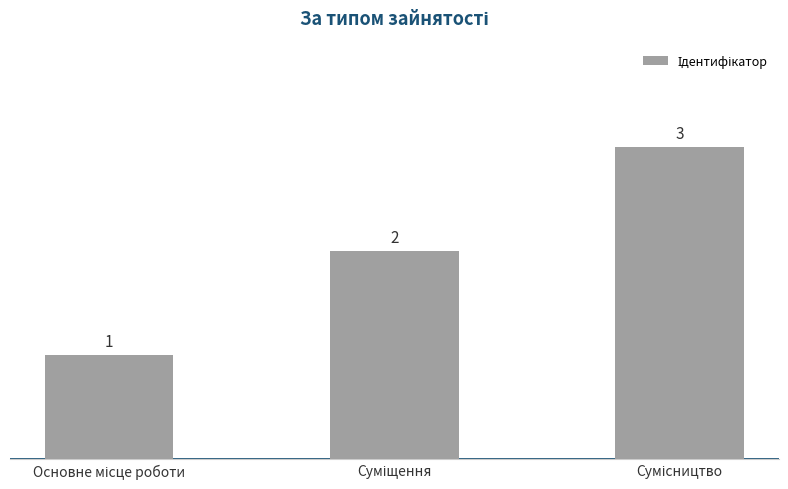

What is the value of the 2nd bar from the left?

2